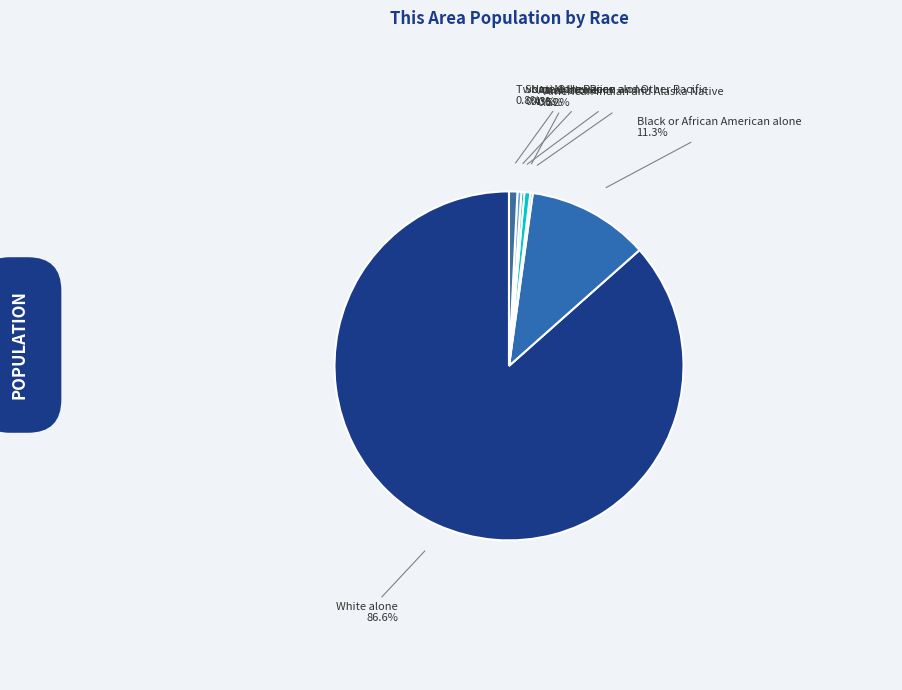

What percentage do Asian alone and Some Other Race alone together represent?

0.9%